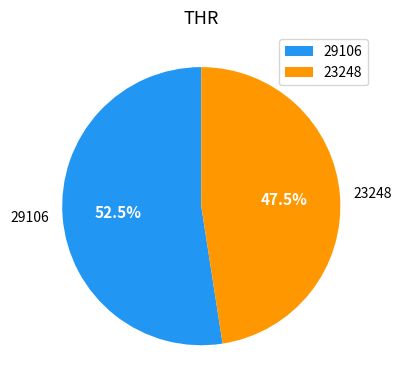

Rank the categories by value from highest to lowest.

29106, 23248